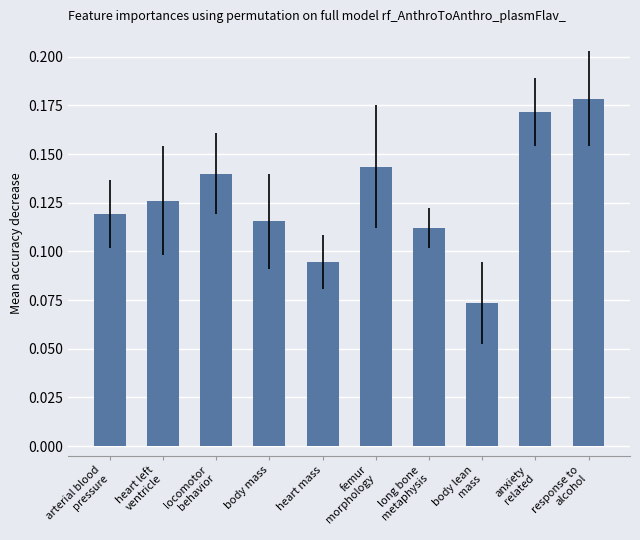

The value at heart mass is 0.2. True or false?

False